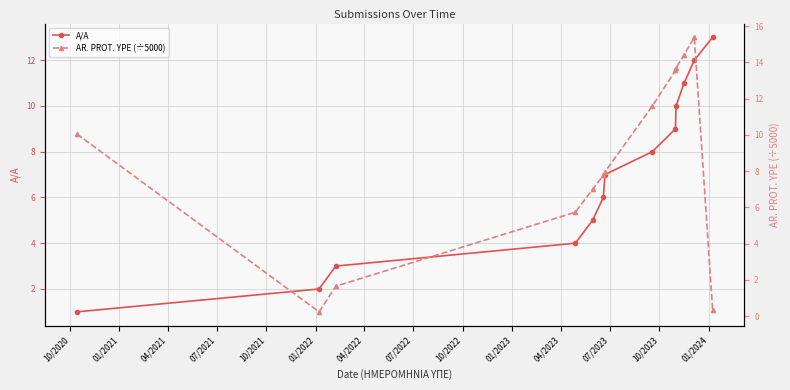

Reading left to right, extract all data points from this chart.

A/A: 1.0	2.0	3.0	4.0	5.0	6.0	7.0	8.0	9.0	10.0	11.0	12.0	13.0
AR. PROT. YPE (÷5000): 10.0	0.2	1.7	5.7	7.0	7.8	8.0	11.6	13.6	13.7	14.4	15.4	0.3